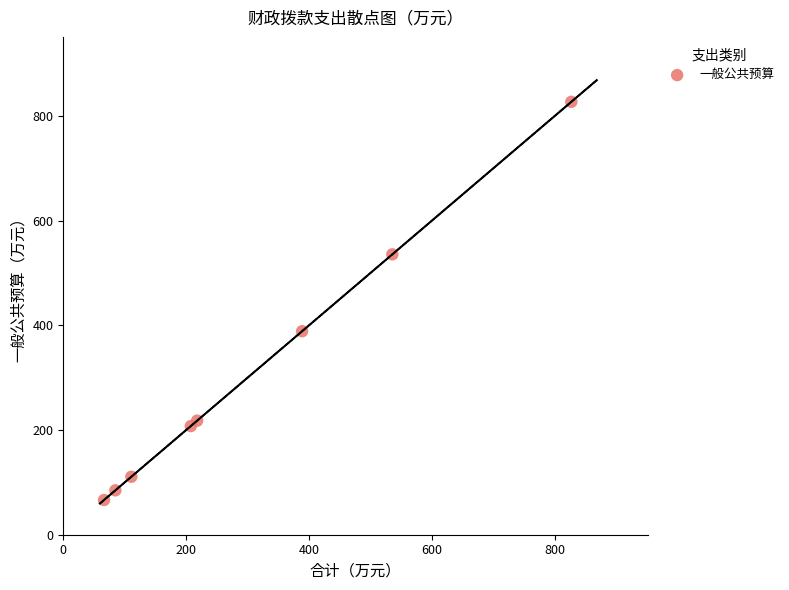

What is the range of X values (max minus min)?

760.9